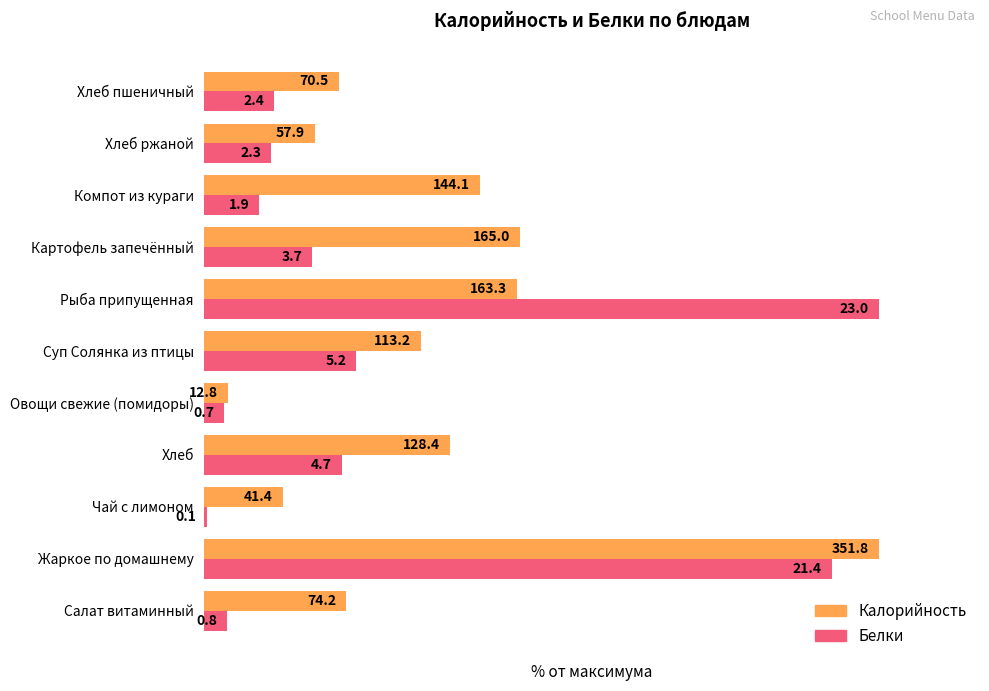

What are all the series names shown in the legend?

Калорийность, Белки